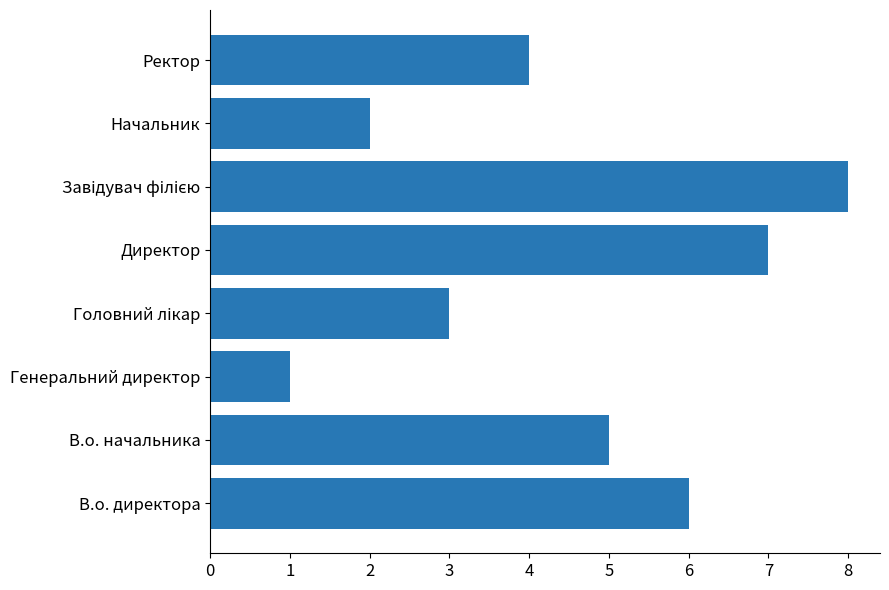

Reading bottom to top, transcribe all the data shown in this chart.

6	5	1	3	7	8	2	4